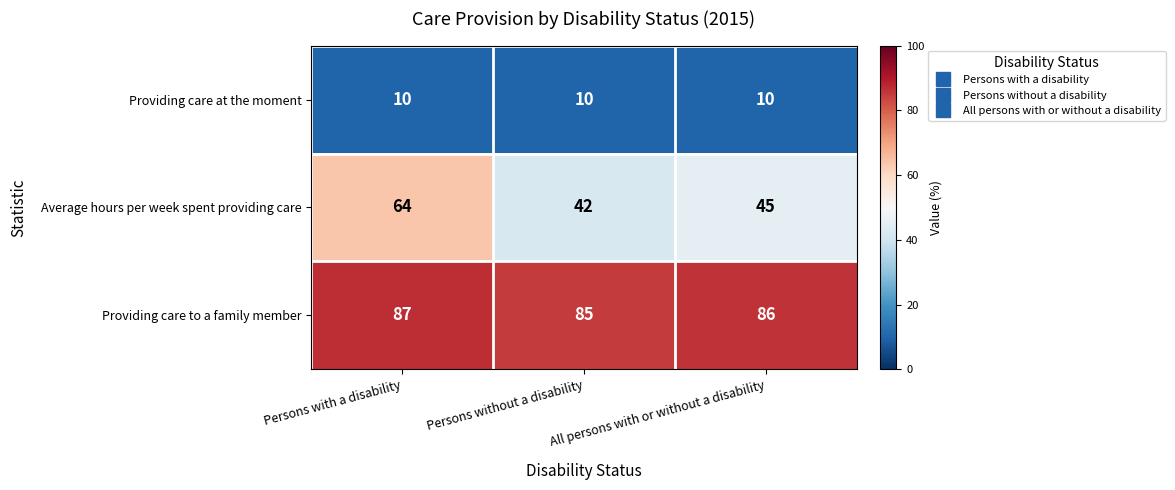

Rank the categories by Average hours per week spent providing care value from highest to lowest.

Persons with a disability, All persons with or without a disability, Persons without a disability